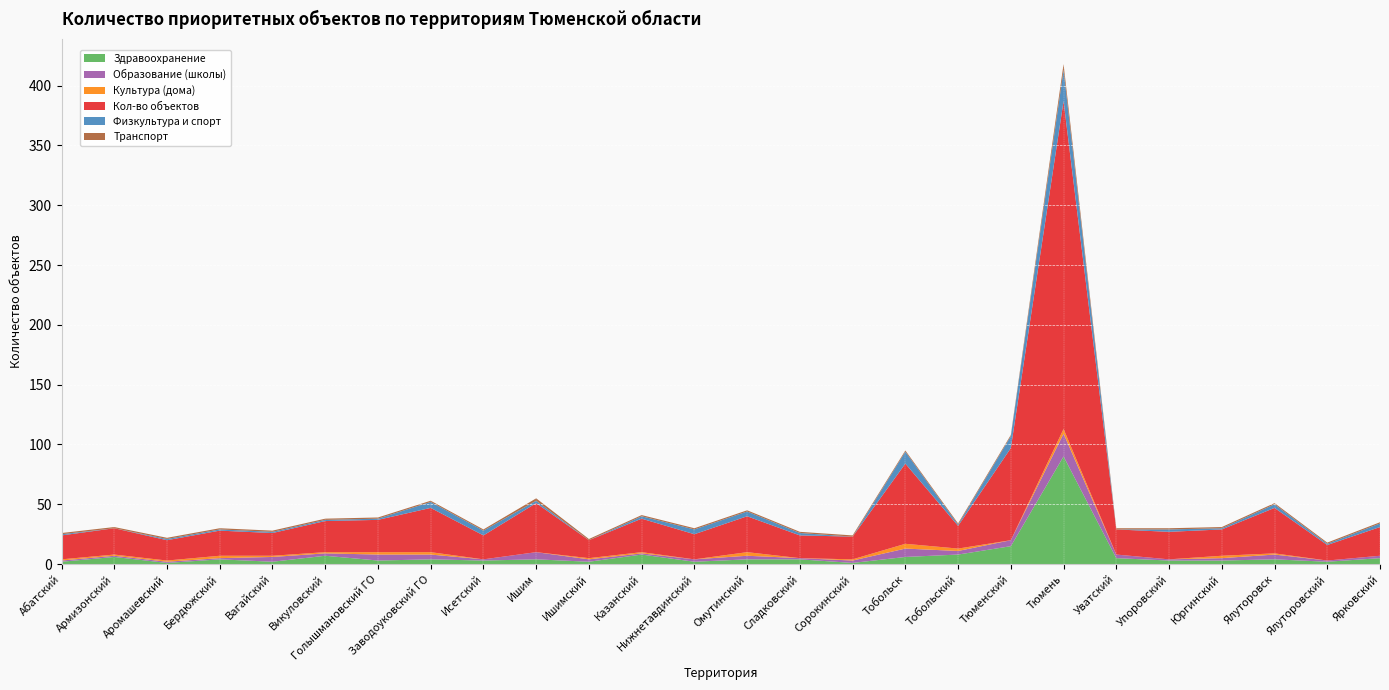

Reading left to right, extract all data points from this chart.

Здравоохранение: Абатский=2	Армизонский=6	Аромашевский=1	Бердюжский=4	Вагайский=2	Викуловский=7	Голышмановский ГО=3	Заводоуковский ГО=4	Исетский=3	Ишим=4	Ишимский=2	Казанский=8	Нижнетавдинский=2	Омутинский=4	Сладковский=4	Сорокинский=1	Тобольск=6	Тобольский=8	Тюменский=15	Тюмень=90	Уватский=5	Упоровский=3	Юргинский=3	Ялуторовск=4	Ялуторовский=2	Ярковский=5
Образование (школы): Абатский=1	Армизонский=1	Аромашевский=1	Бердюжский=1	Вагайский=4	Викуловский=2	Голышмановский ГО=5	Заводоуковский ГО=4	Исетский=1	Ишим=6	Ишимский=2	Казанский=1	Нижнетавдинский=2	Омутинский=3	Сладковский=1	Сорокинский=2	Тобольск=7	Тобольский=3	Тюменский=5	Тюмень=19	Уватский=3	Упоровский=1	Юргинский=2	Ялуторовск=4	Ялуторовский=1	Ярковский=2
Культура (дома): Абатский=1	Армизонский=1	Аромашевский=1	Бердюжский=2	Вагайский=1	Викуловский=1	Голышмановский ГО=2	Заводоуковский ГО=2	Исетский=0	Ишим=0	Ишимский=1	Казанский=1	Нижнетавдинский=0	Омутинский=3	Сладковский=0	Сорокинский=1	Тобольск=4	Тобольский=2	Тюменский=0	Тюмень=4	Уватский=0	Упоровский=0	Юргинский=2	Ялуторовск=1	Ялуторовский=0	Ярковский=0
Кол-во объектов: Абатский=20	Армизонский=22	Аромашевский=17	Бердюжский=21	Вагайский=19	Викуловский=26	Голышмановский ГО=27	Заводоуковский ГО=37	Исетский=20	Ишим=41	Ишимский=15	Казанский=28	Нижнетавдинский=21	Омутинский=30	Сладковский=19	Сорокинский=19	Тобольск=67	Тобольский=19	Тюменский=77	Тюмень=274	Уватский=21	Упоровский=23	Юргинский=22	Ялуторовск=38	Ялуторовский=13	Ярковский=24
Физкультура и спорт: Абатский=1	Армизонский=0	Аромашевский=1	Бердюжский=1	Вагайский=1	Викуловский=1	Голышмановский ГО=1	Заводоуковский ГО=5	Исетский=4	Ишим=2	Ишимский=0	Казанский=2	Нижнетавдинский=4	Омутинский=4	Сладковский=2	Сорокинский=0	Тобольск=10	Тобольский=1	Тюменский=10	Тюмень=26	Уватский=0	Упоровский=2	Юргинский=1	Ялуторовск=3	Ялуторовский=1	Ярковский=3
Транспорт: Абатский=1	Армизонский=1	Аромашевский=1	Бердюжский=1	Вагайский=1	Викуловский=1	Голышмановский ГО=1	Заводоуковский ГО=1	Исетский=1	Ишим=2	Ишимский=1	Казанский=1	Нижнетавдинский=1	Омутинский=1	Сладковский=1	Сорокинский=1	Тобольск=1	Тобольский=1	Тюменский=1	Тюмень=5	Уватский=1	Упоровский=1	Юргинский=1	Ялуторовск=1	Ялуторовский=1	Ярковский=1